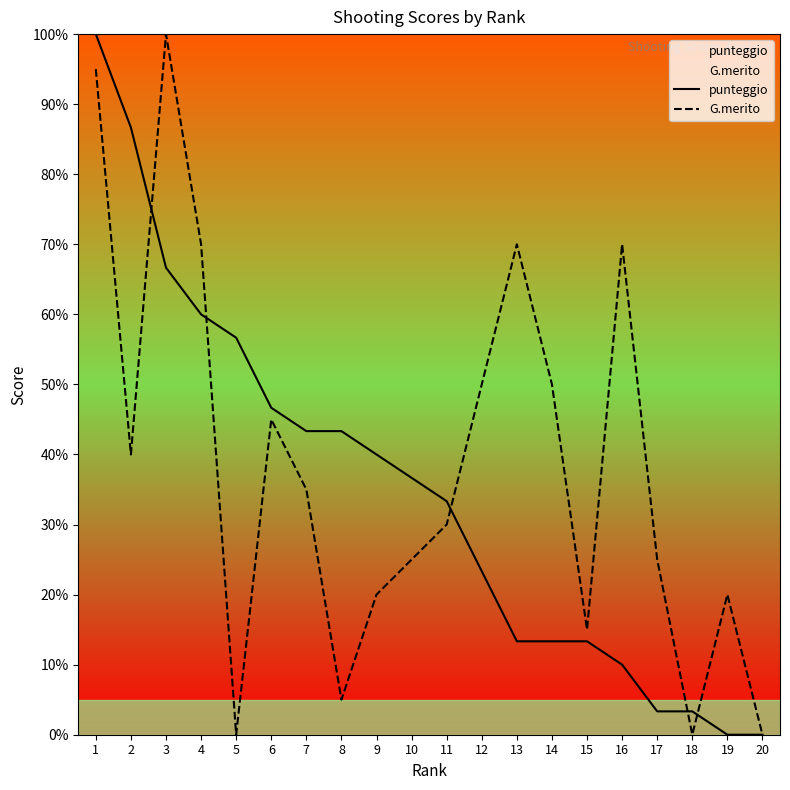

Rank the series at 15 from lowest to highest value.

punteggio, G.merito